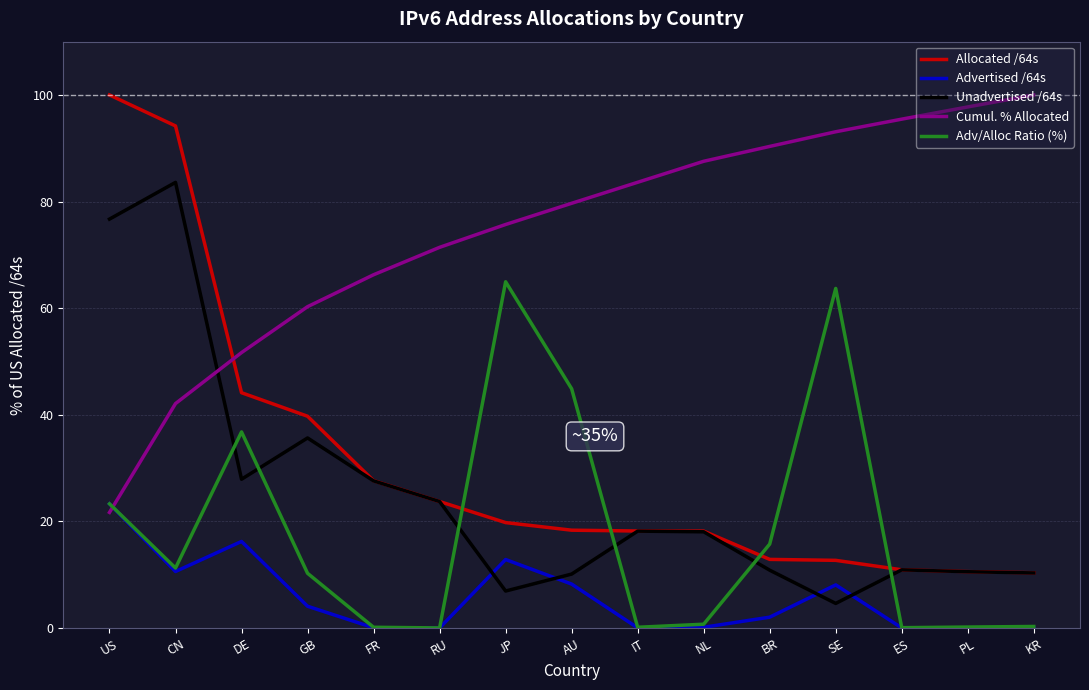

At how many categories does at least one series exceed 55?

14